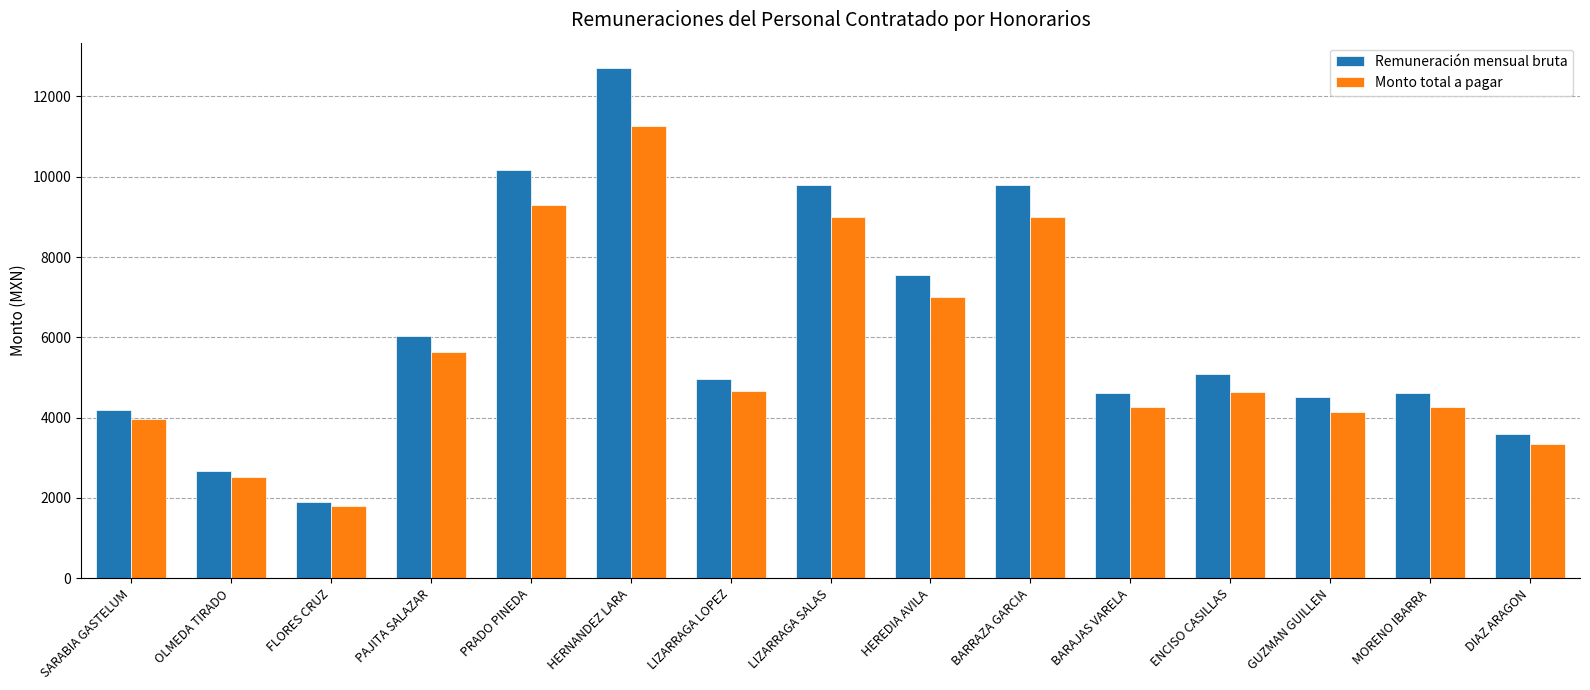

Rank the series at LIZARRAGA SALAS from lowest to highest value.

Monto total a pagar, Remuneración mensual bruta